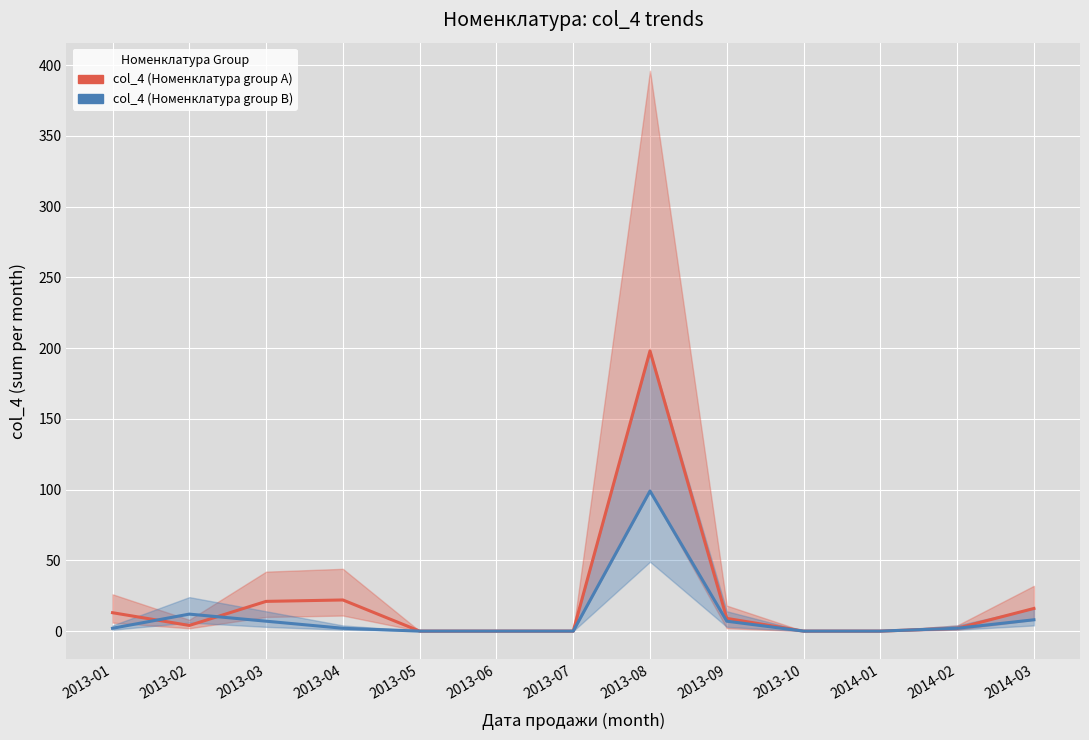

Is it true that col_4 (Номенклатура group B) equals 3 at 2013-04?

False